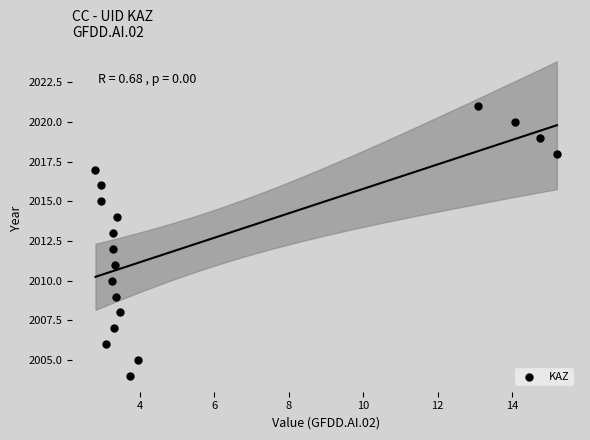

What is the range of Y values (max minus min)?

17